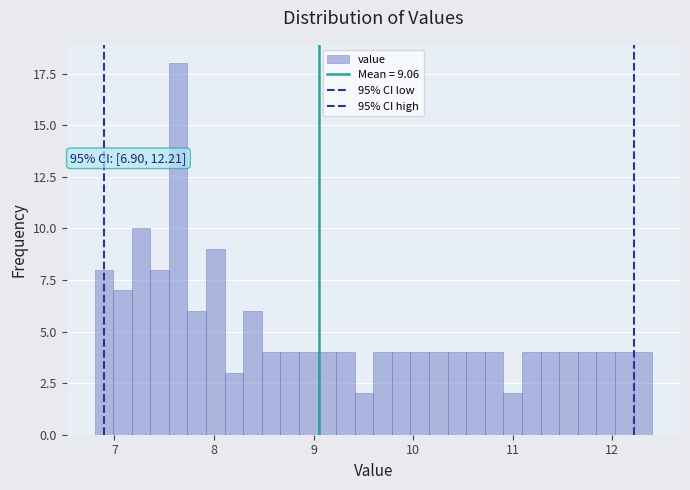

Around what value on the x-axis is the tallest bar? Give the approximate position of its centre, as read against the axis.

7.6